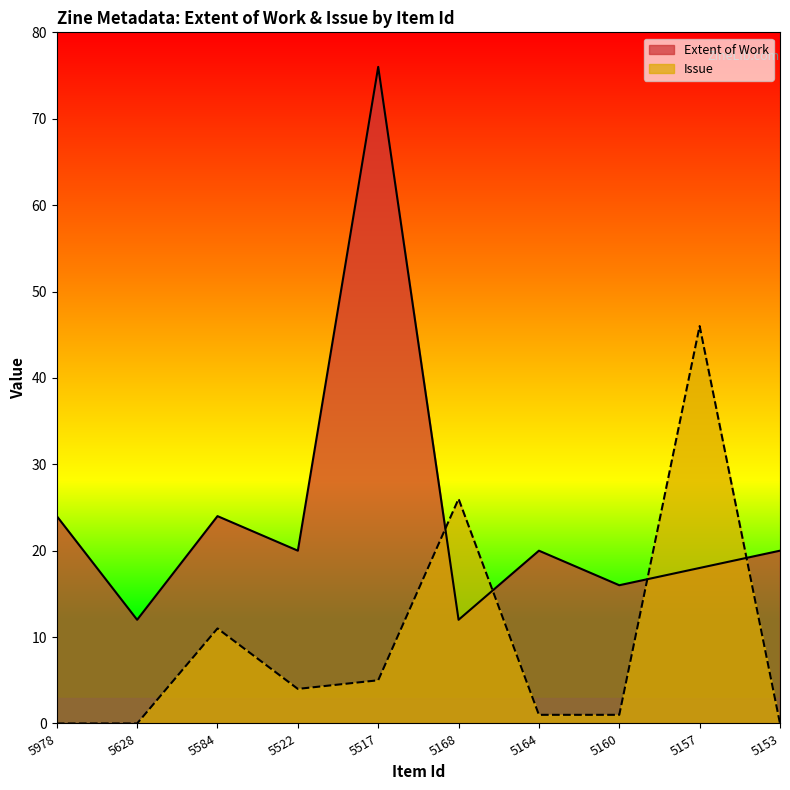

At 5522, list the series in order from largest to smallest.

Extent of Work, Issue